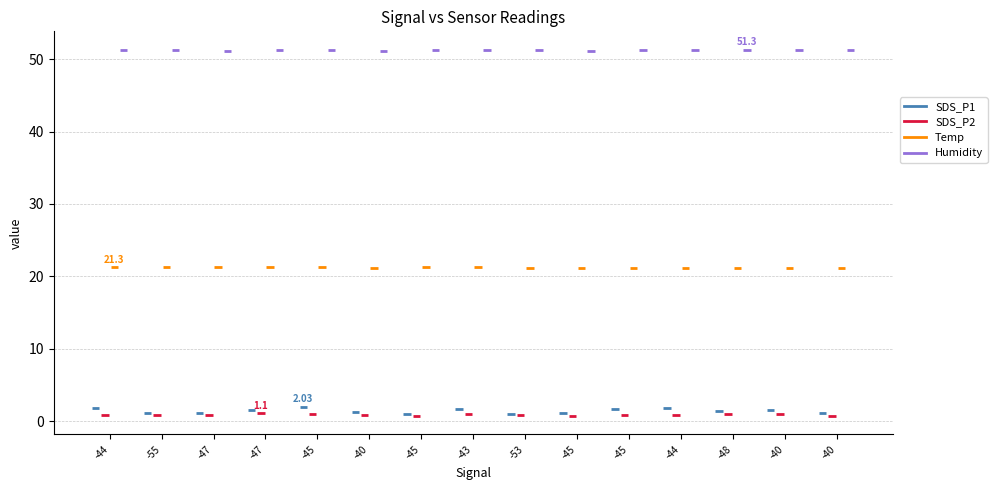

How many interior local peaks does the SDS_P1 series have?

4